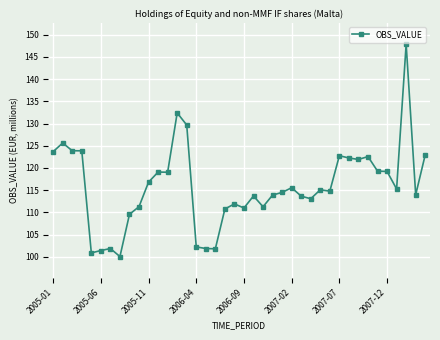

What is the sum of all values?

4632.0